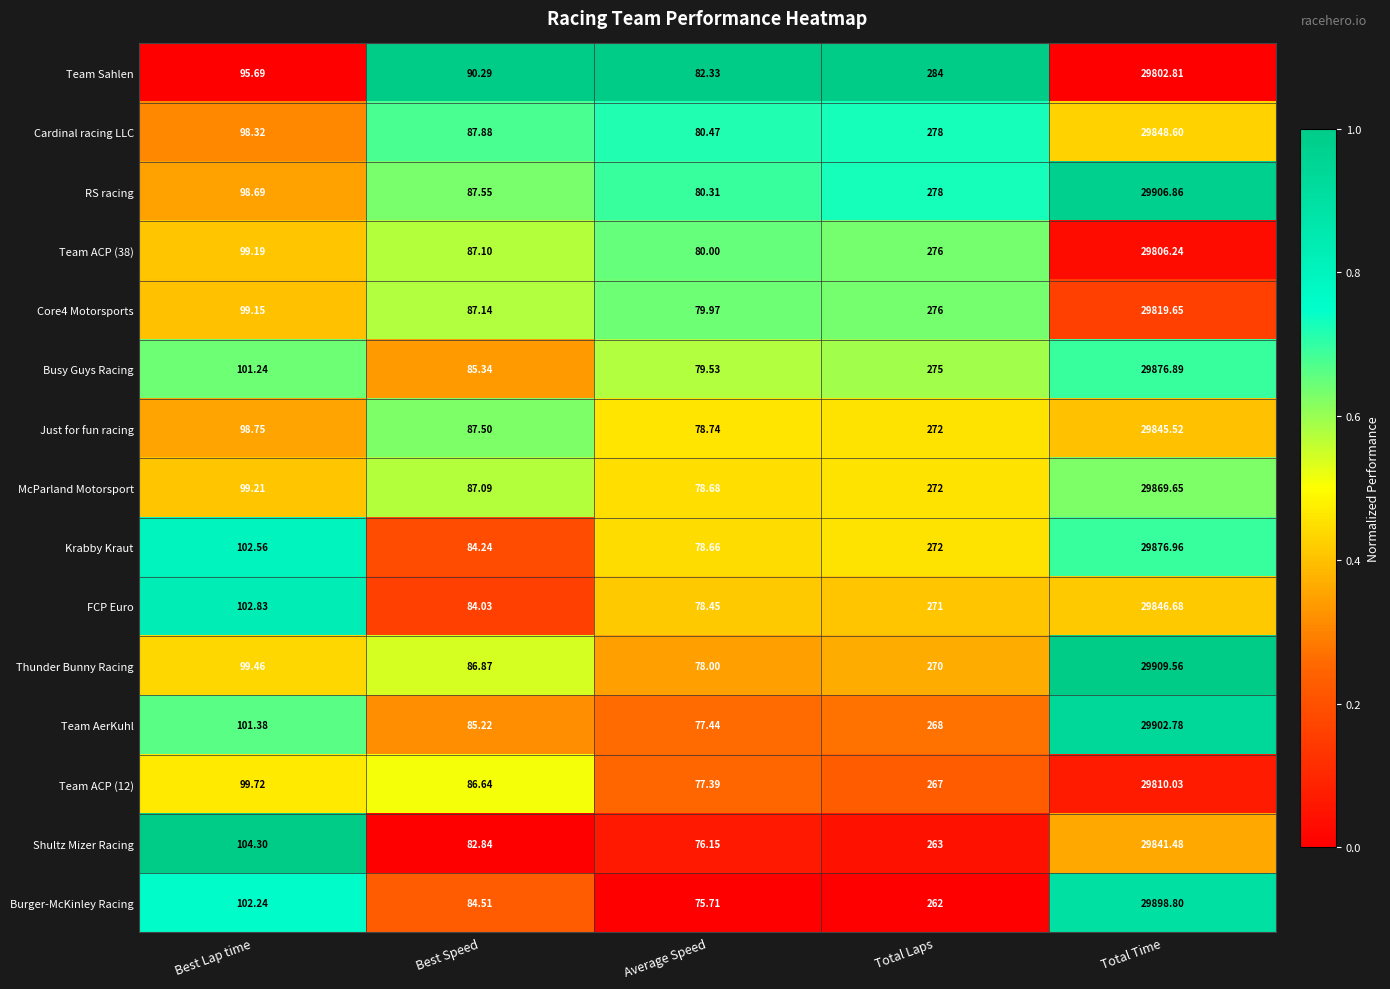

At which category does the chart reach its peak across all series?

Total Time